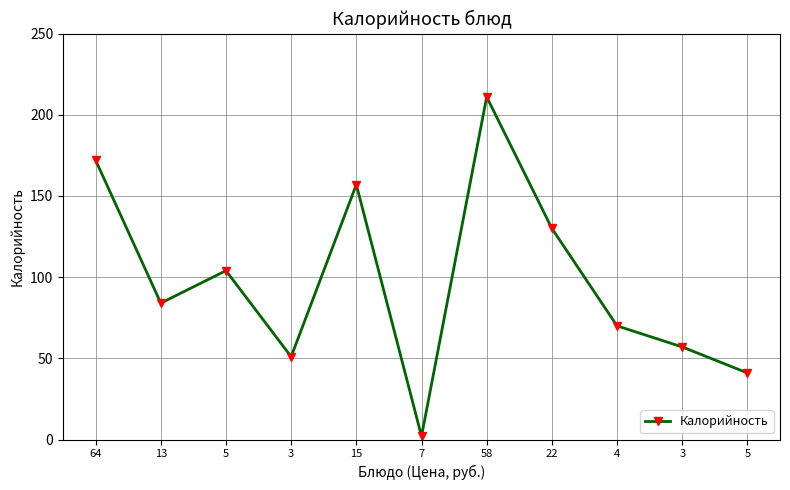

How many points are lower than both their immediate neighbors (excluding endpoints)?

3